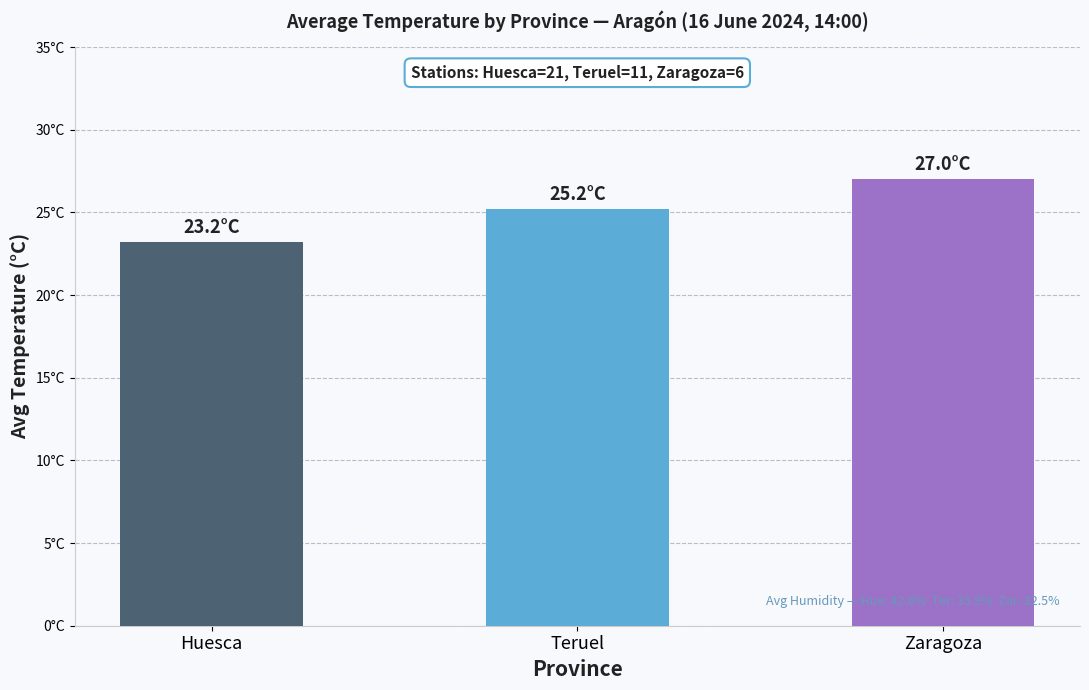

Does the chart contain any negative values?

No